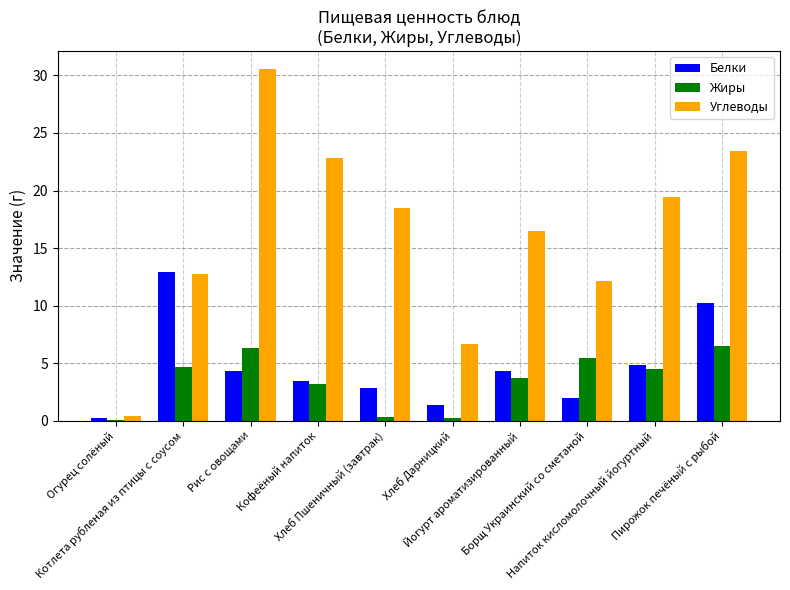

Count the number of data series in this chart.

3